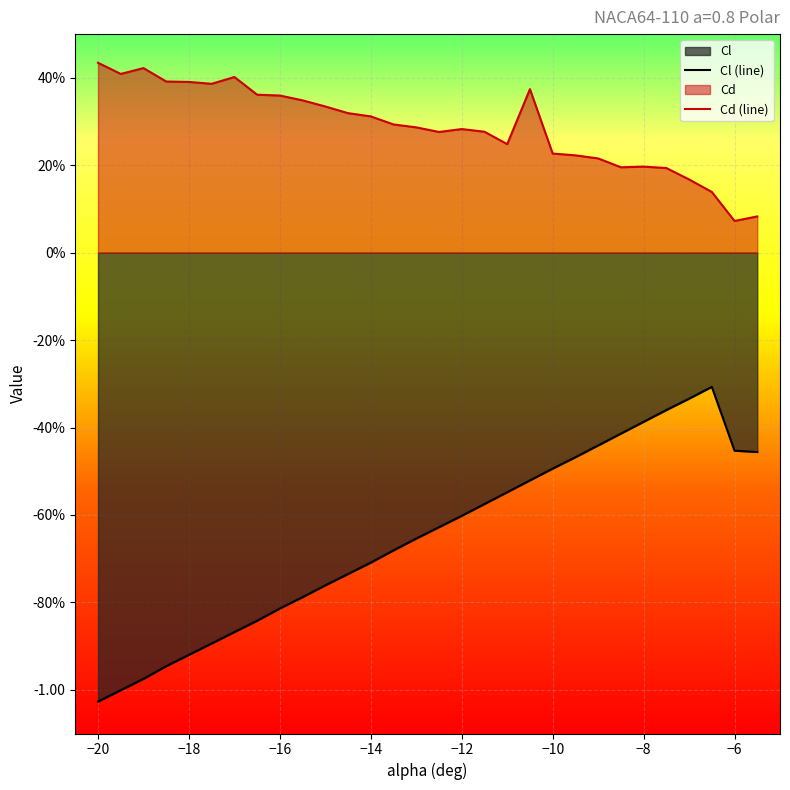

Does the chart display data point markers on the line(s)?

No